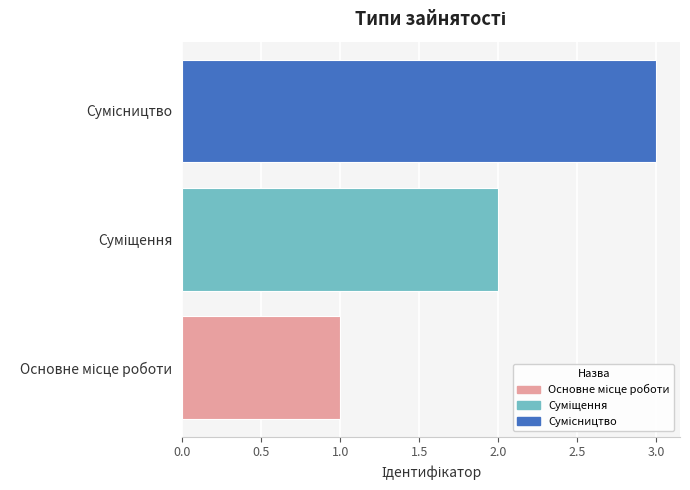

What is the maximum value shown in the chart?

3